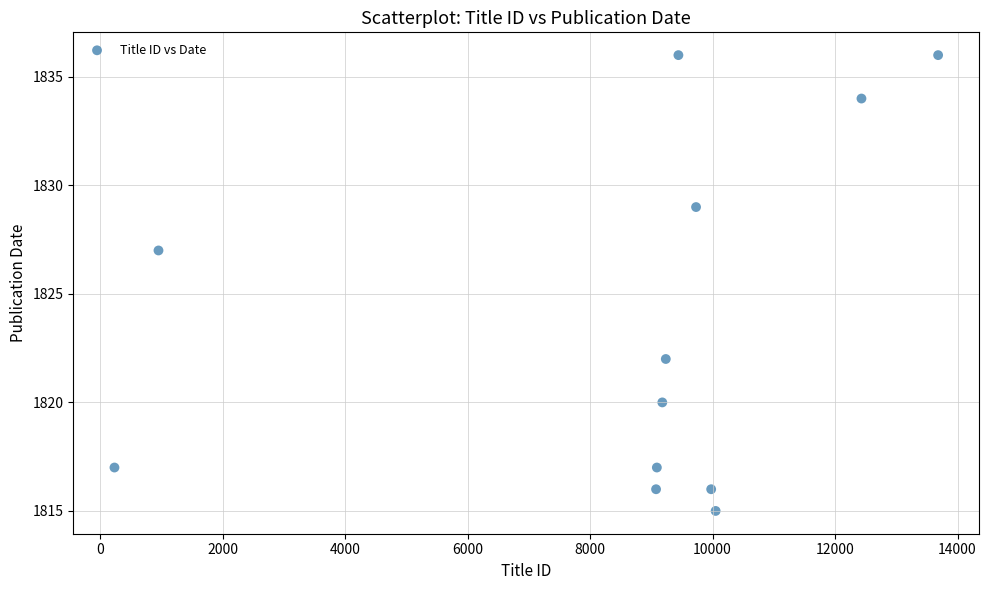

What is the range of X values (max minus min)?

13450